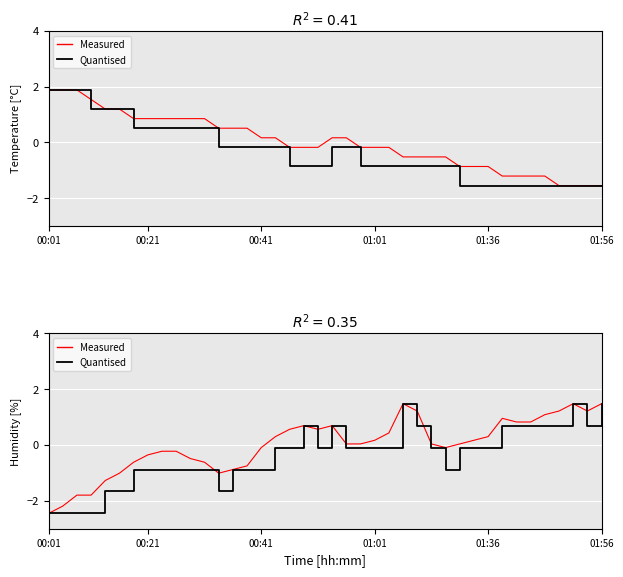

How many values in Temperature [°C] (quantised) are above zero?

12